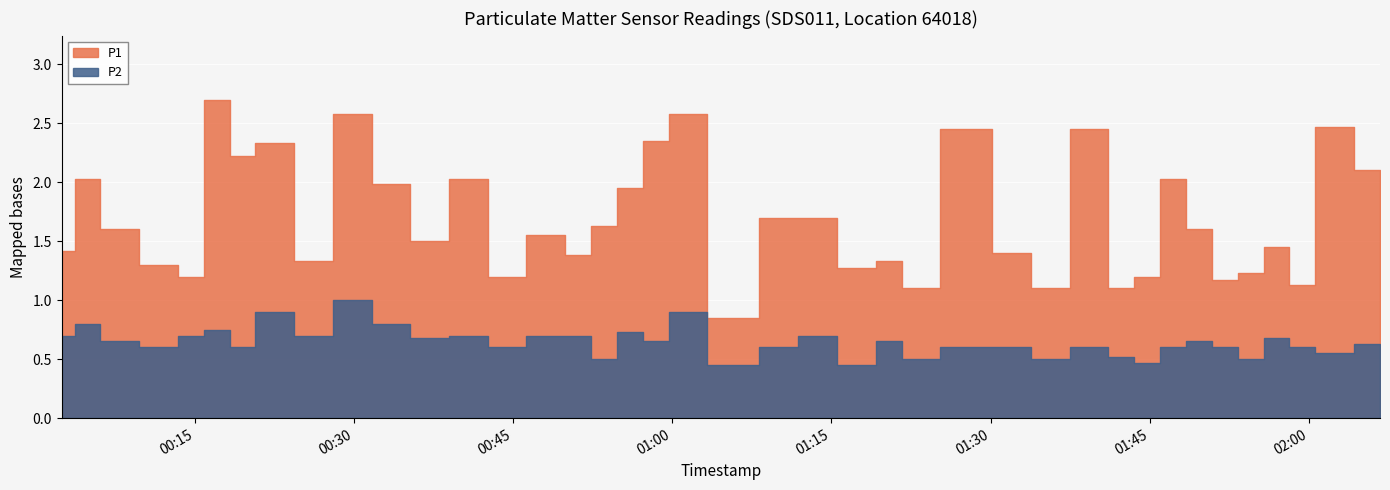

Which category has the highest value in the P1 series?

2023-12-20T00:17:03